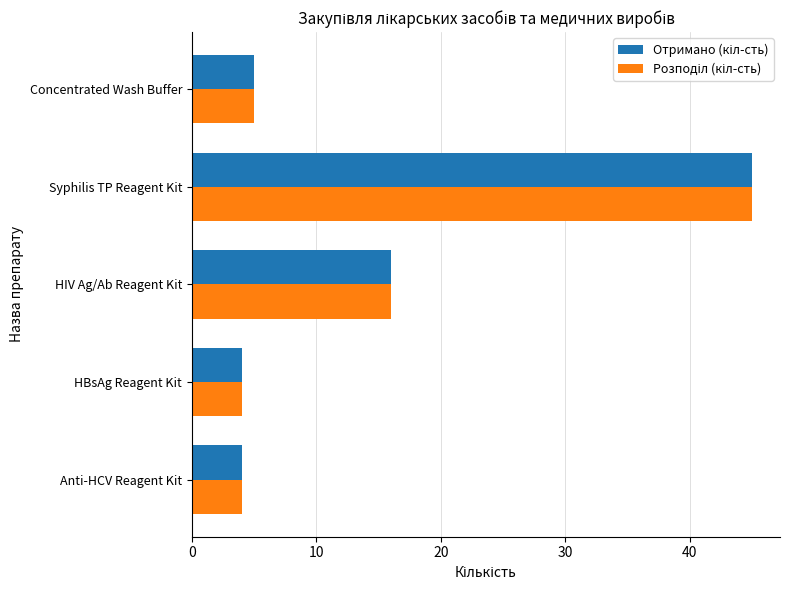

At which category is the sum across all series the highest?

Syphilis TP Reagent Kit